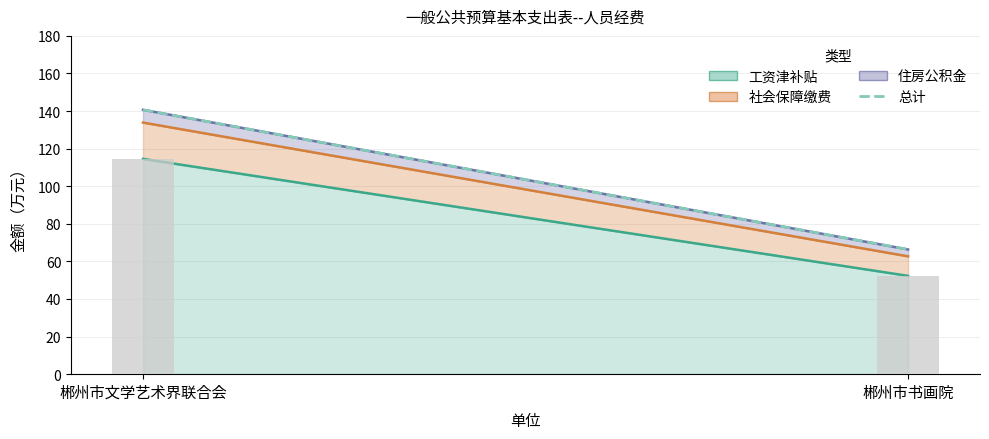

At which label does 总计 first exceed 140?

郴州市文学艺术界联合会